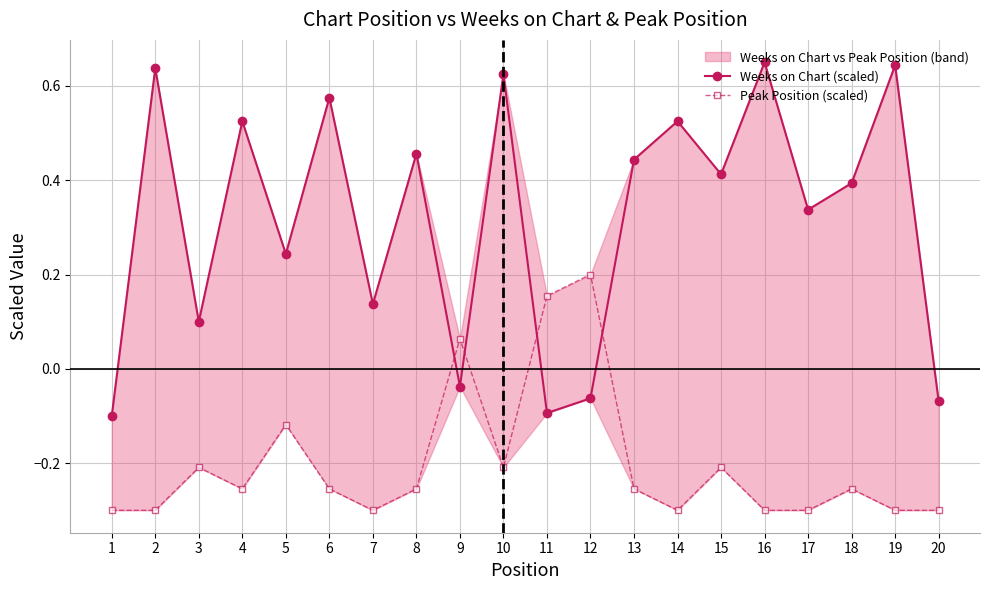

What is the approximate value of Weeks on Chart (scaled) at 8?

0.5